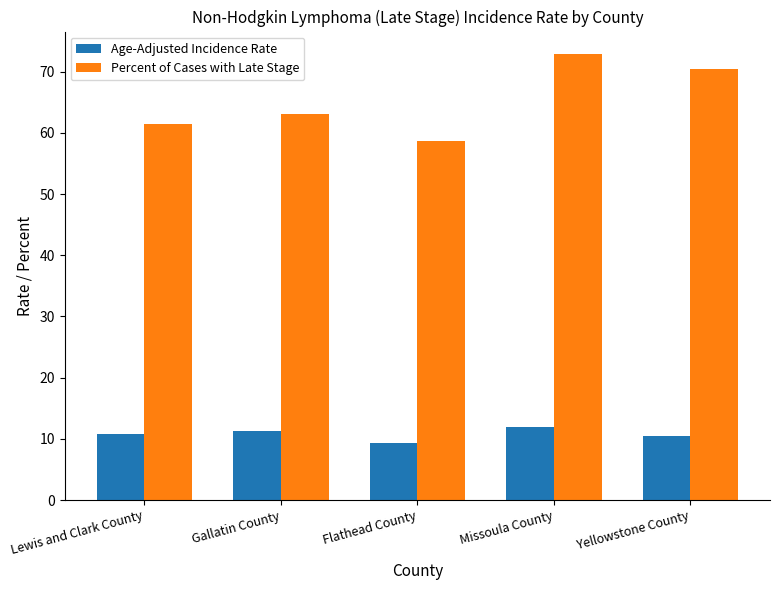

At which label is Percent of Cases with Late Stage closest to 65?

Gallatin County